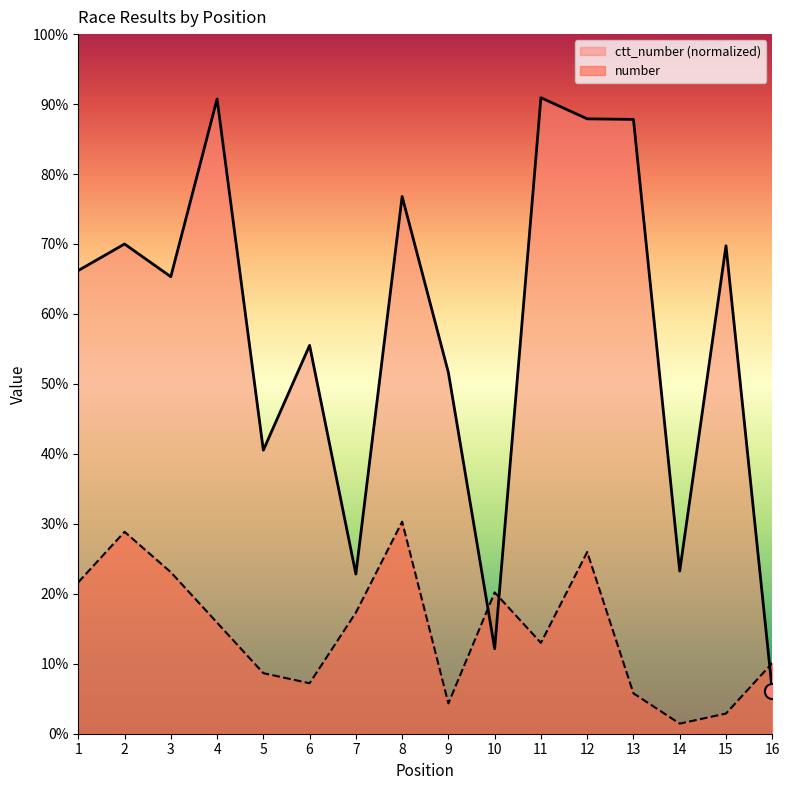

Which series reaches the minimum Y coordinate?

number